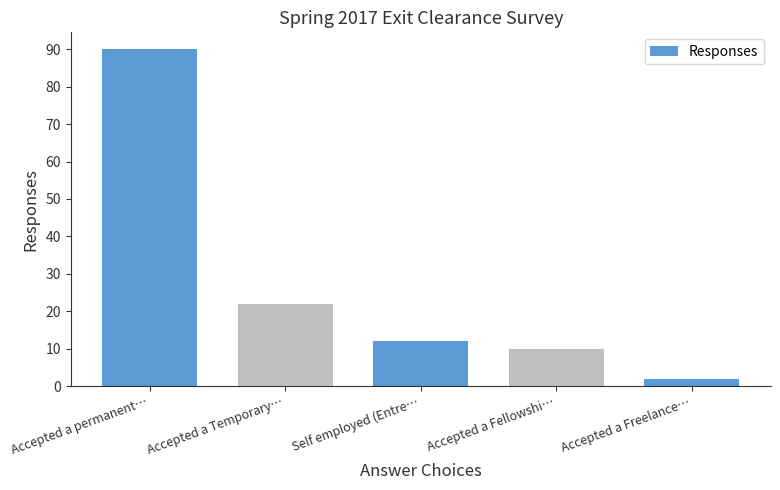

Reading left to right, list all the values displayed in this chart.

90	22	12	10	2